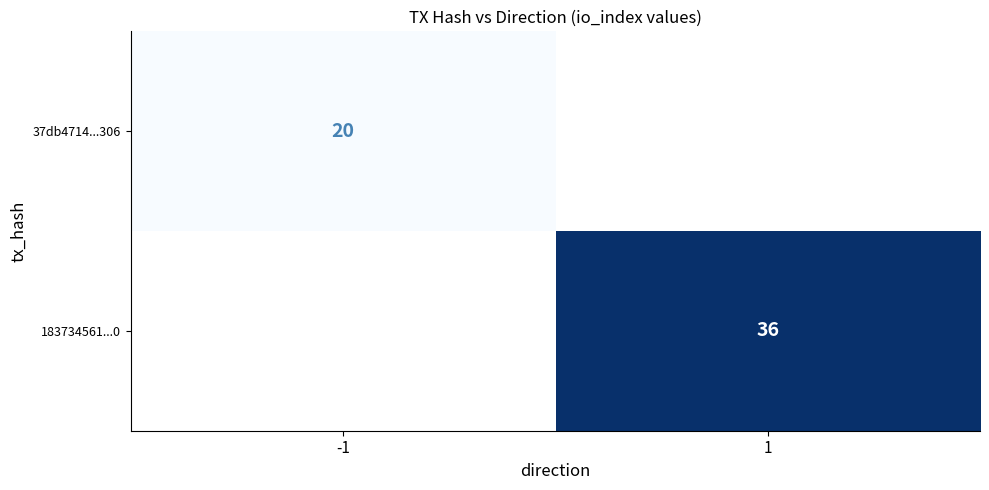

The value of 37db4714...306 at -1 is 31. True or false?

False